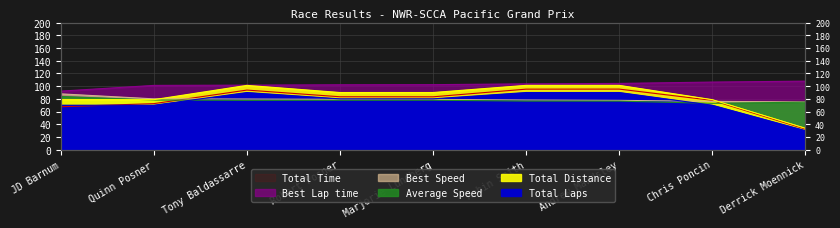

In Average Speed, how many points are lower than both neighbors (excluding endpoints)?

2